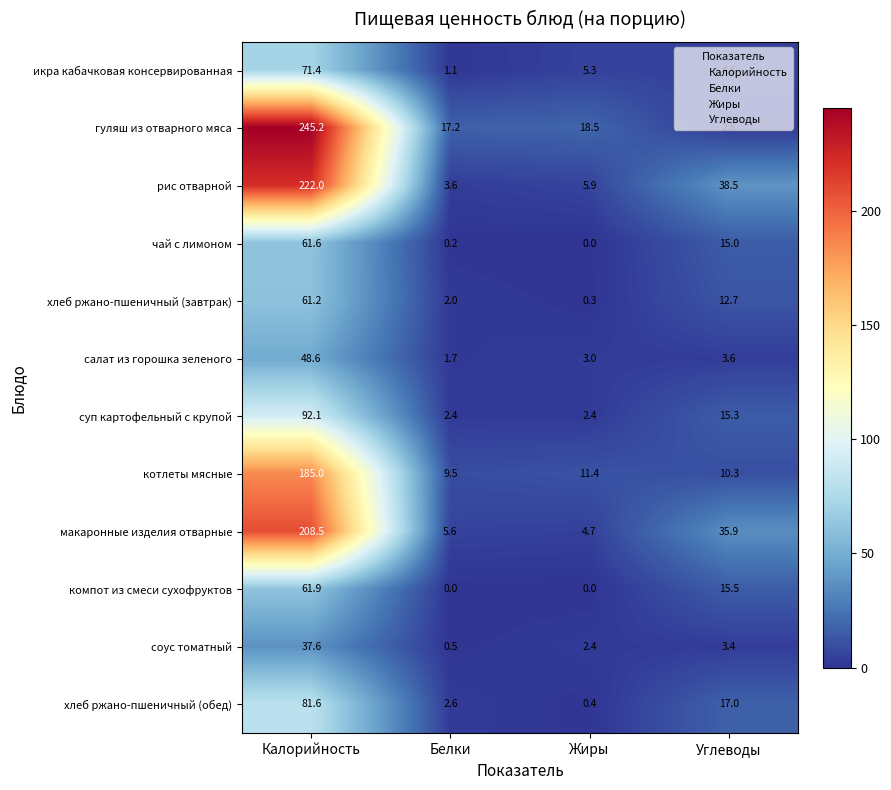

What is the total value across all series at Жиры?

54.3